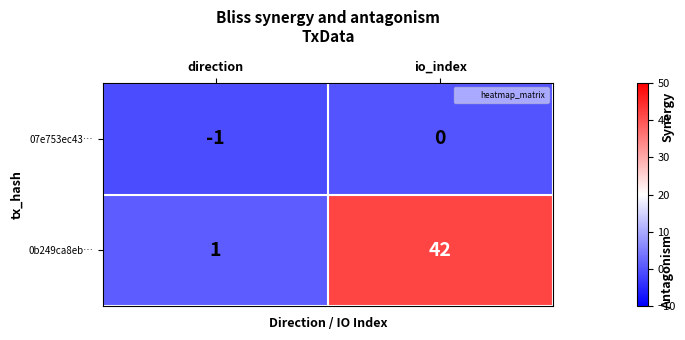

The value of 0b249ca8eb… at io_index is 25. True or false?

False